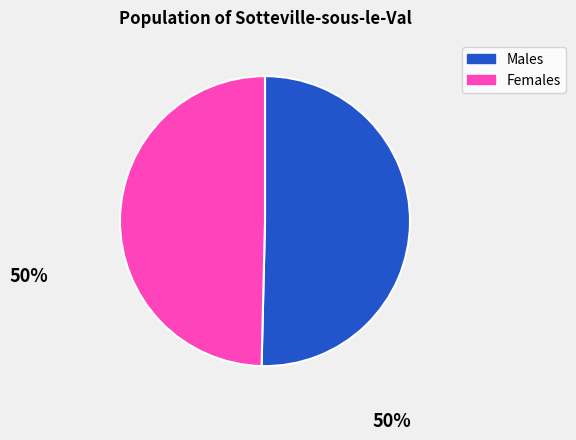

Which slice represents more than half of the pie?

Males